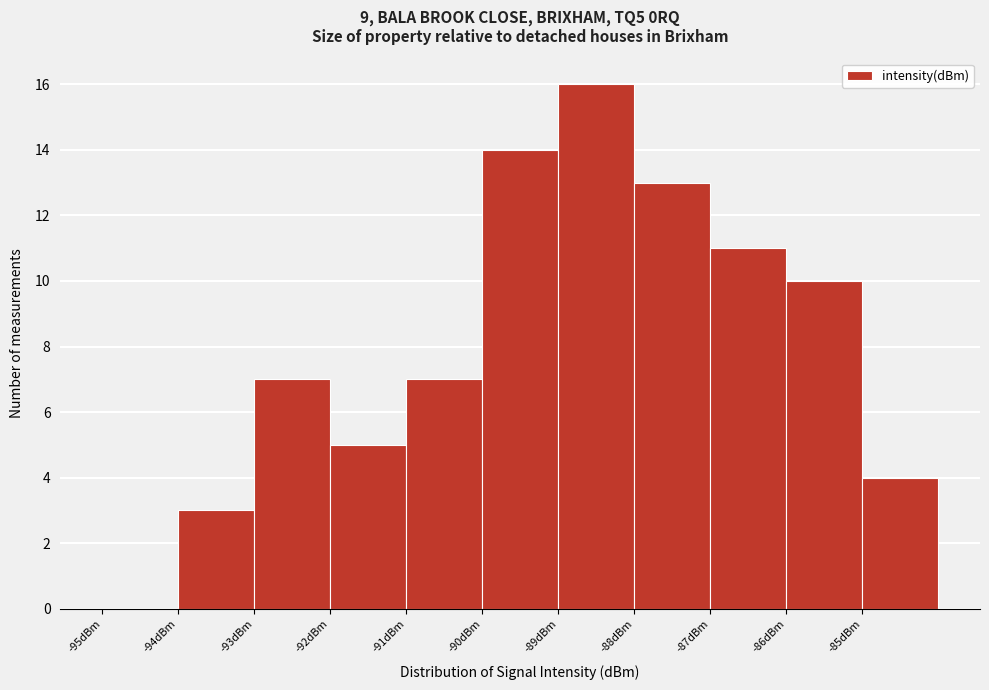

Over which range of the x-axis is the bar tallest?

-89 to -88